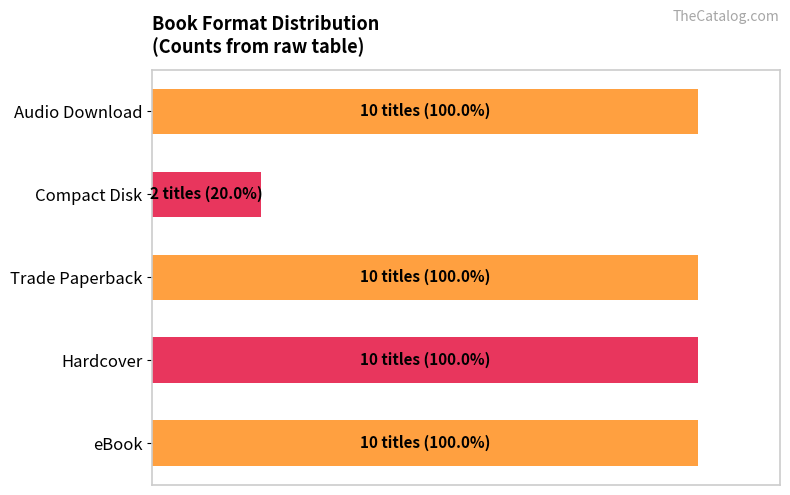

What is the maximum value shown in the chart?

100